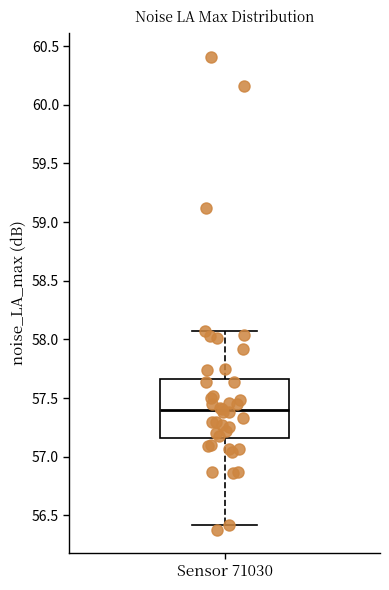

Where is the upper edge of the box for Sensor 71030 on the y-axis? The values are not printed on the chart, so give them approximately, as read against the axis.

57.65